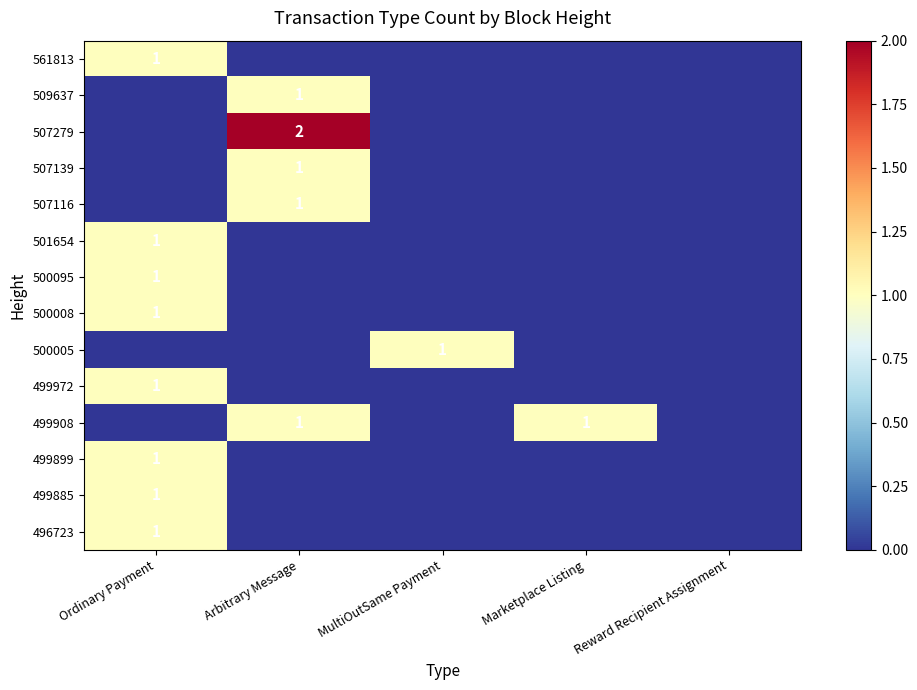

Count the 499899 values in the range 0 to 1.

5